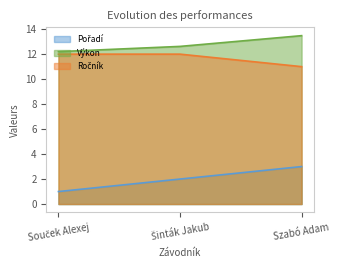

Is the value of Pořadí at Šinták Jakub greater than the value of Ročník at Souček Alexej?

No